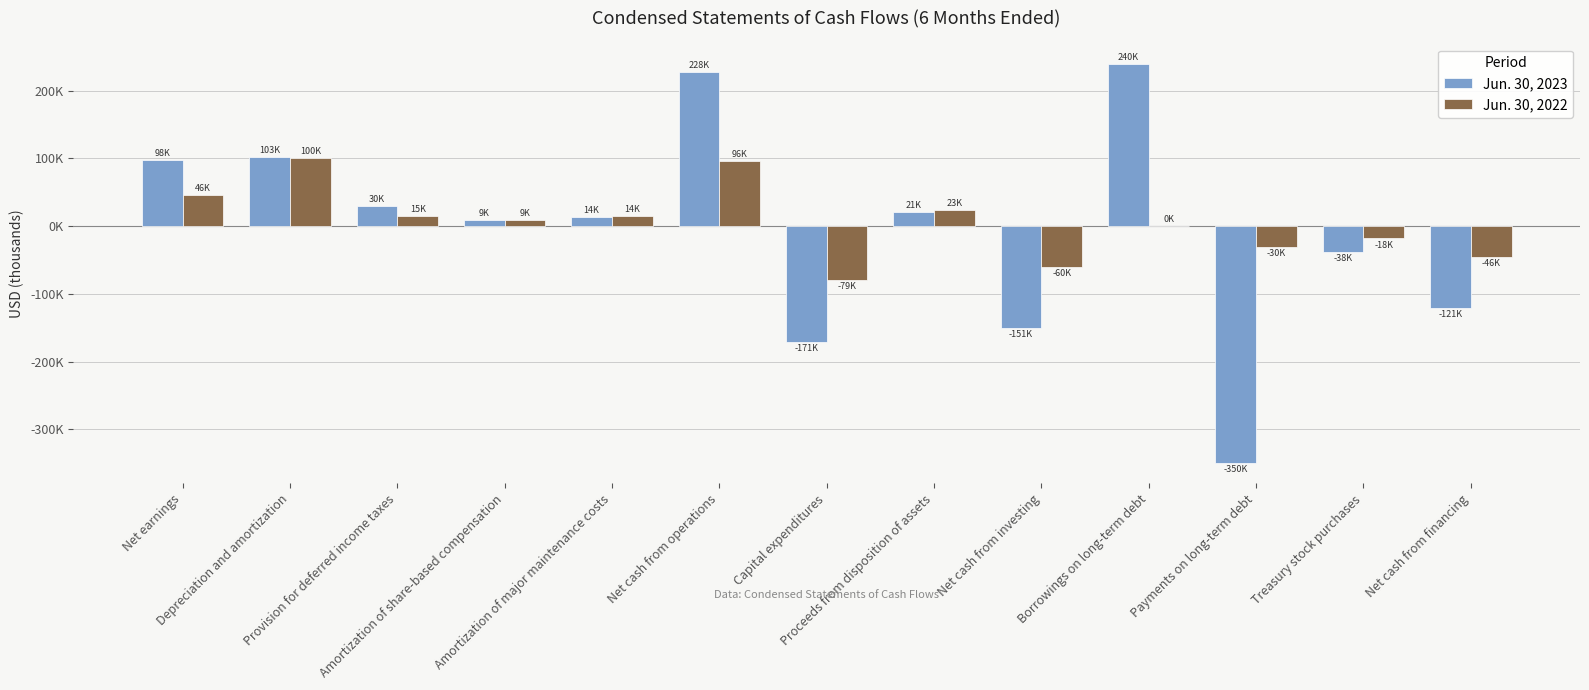

What are all the series names shown in the legend?

Jun. 30, 2023, Jun. 30, 2022